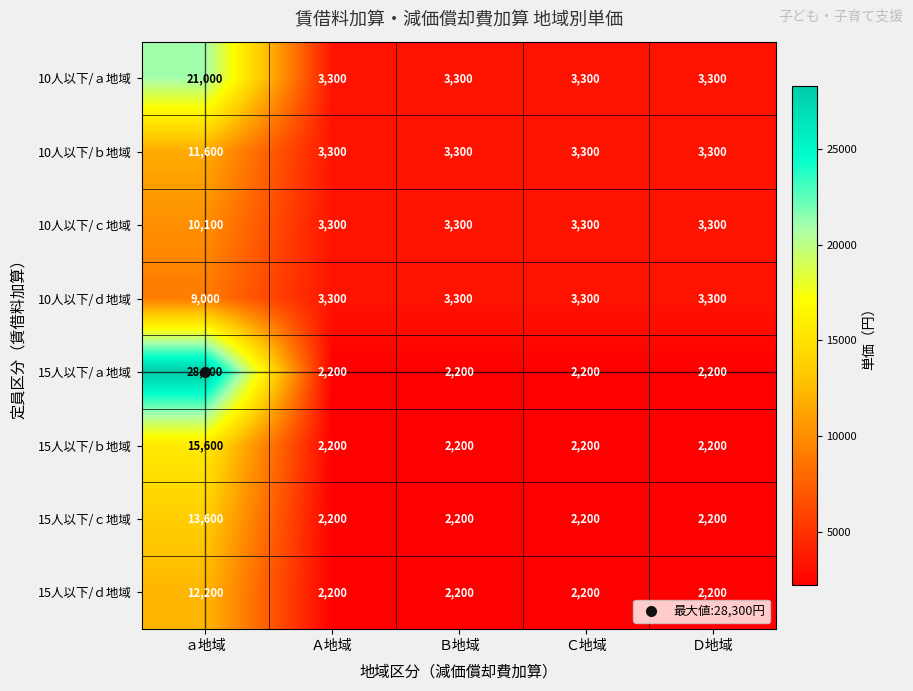

Which series has the largest total across all categories?

15人以下/ａ地域